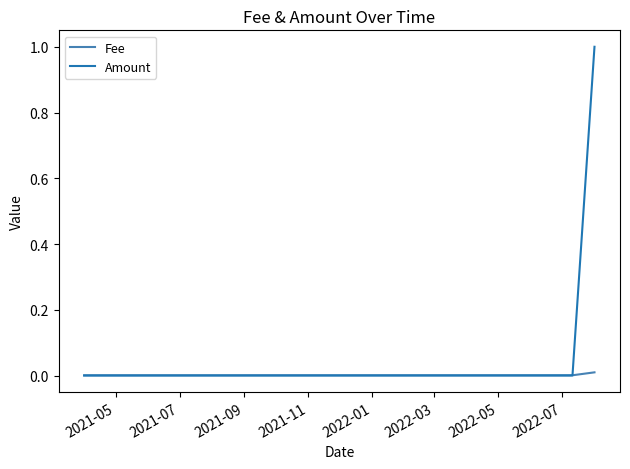

Rank the series by their average value, from lowest to highest.

Fee, Amount